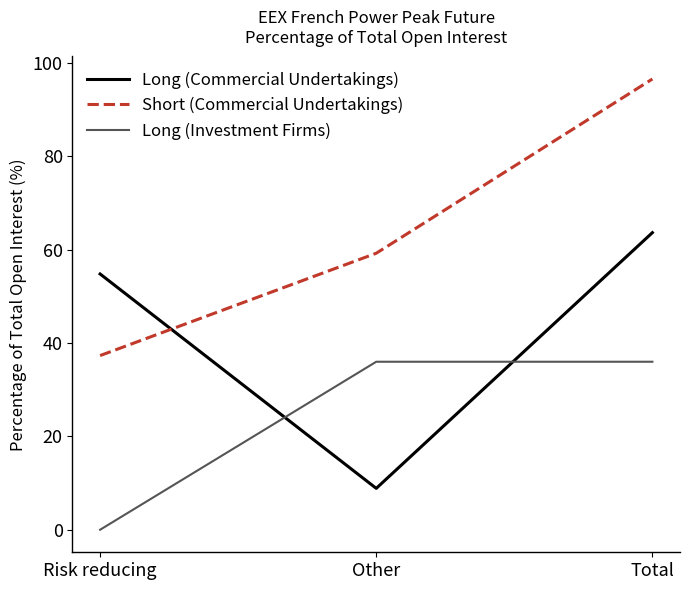

At how many categories does at least one series exceed 31?

3